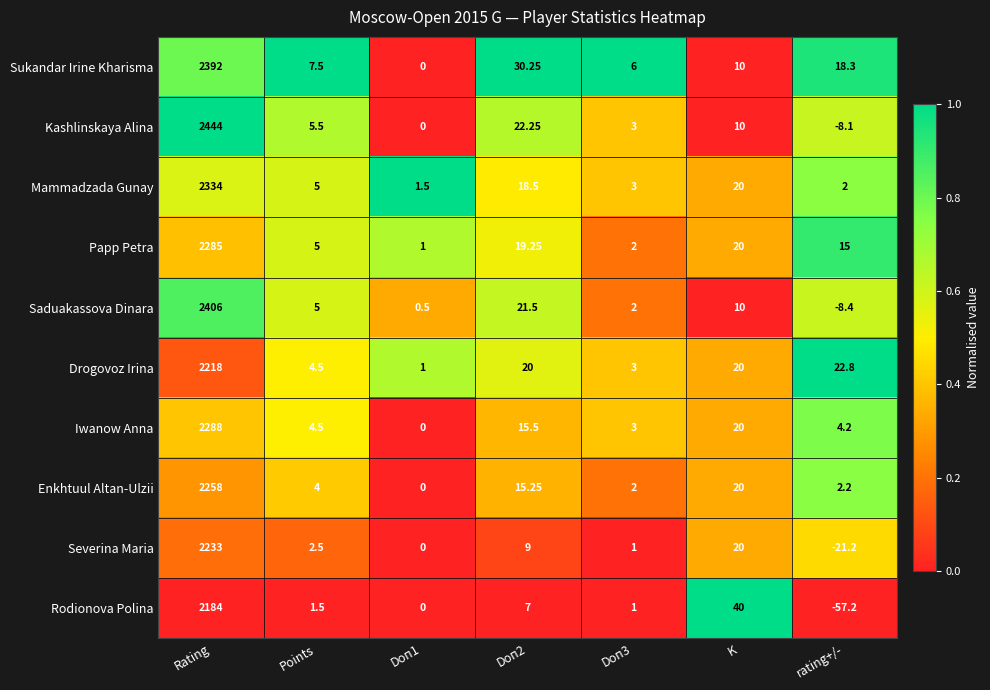

At which category is the sum across all series the highest?

Rating